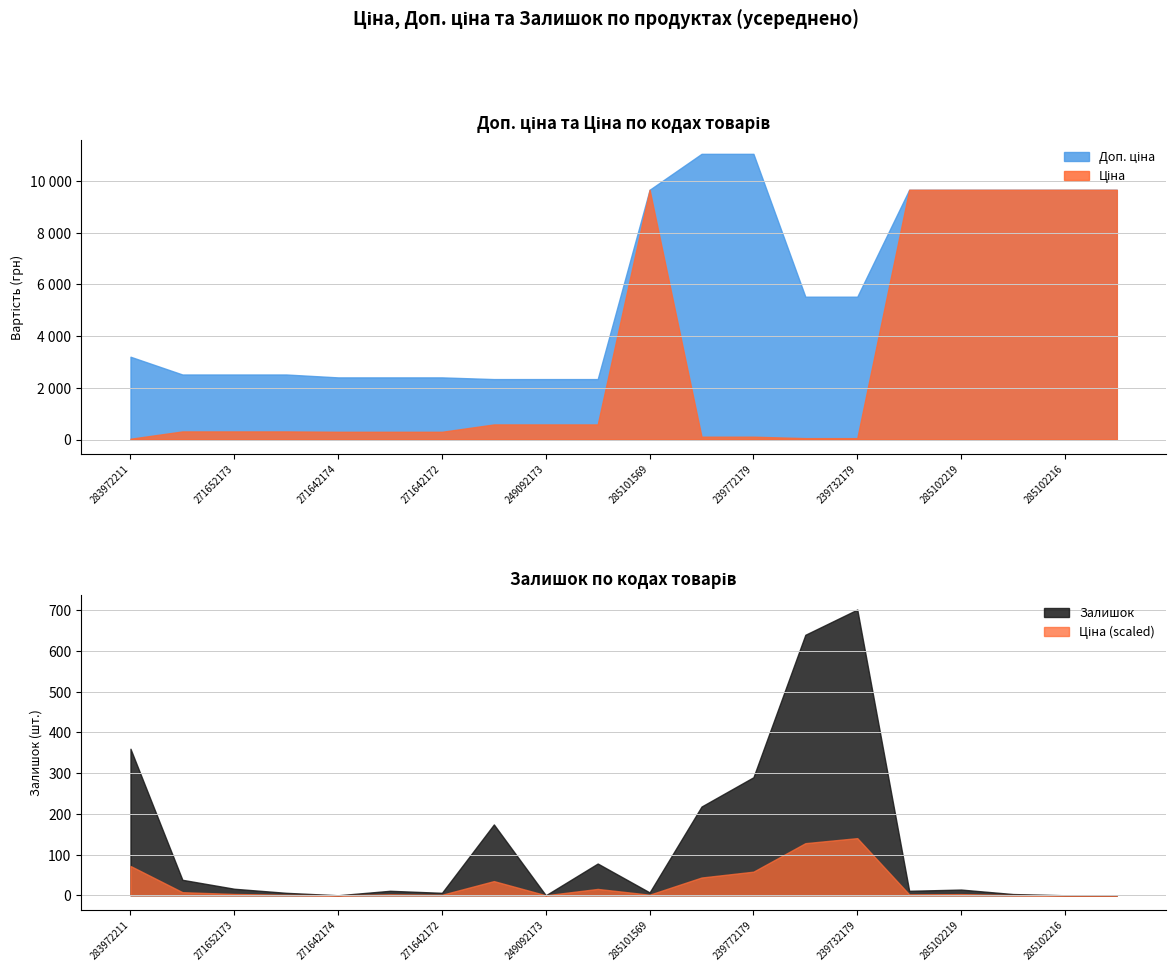

Reading left to right, extract all data points from this chart.

Ціна: 32.0	314.7	314.7	314.7	300.6	300.6	300.6	584.9	584.9	584.9	9664.7	110.5	110.5	55.3	55.3	9664.7	9664.7	9664.7	9664.7	9664.7
Доп. ціна: 3205.0	2517.5	2517.5	2517.5	2405.2	2405.2	2405.2	2339.7	2339.7	2339.7	9664.7	11055.0	11055.0	5528.0	5528.0	9664.7	9664.7	9664.7	9664.7	9664.7
Залишок: 360.0	38.0	16.0	6.0	0.0	11.0	6.0	174.0	0.0	78.0	7.0	218.0	290.0	640.0	702.0	11.0	14.0	3.0	0.0	0.0